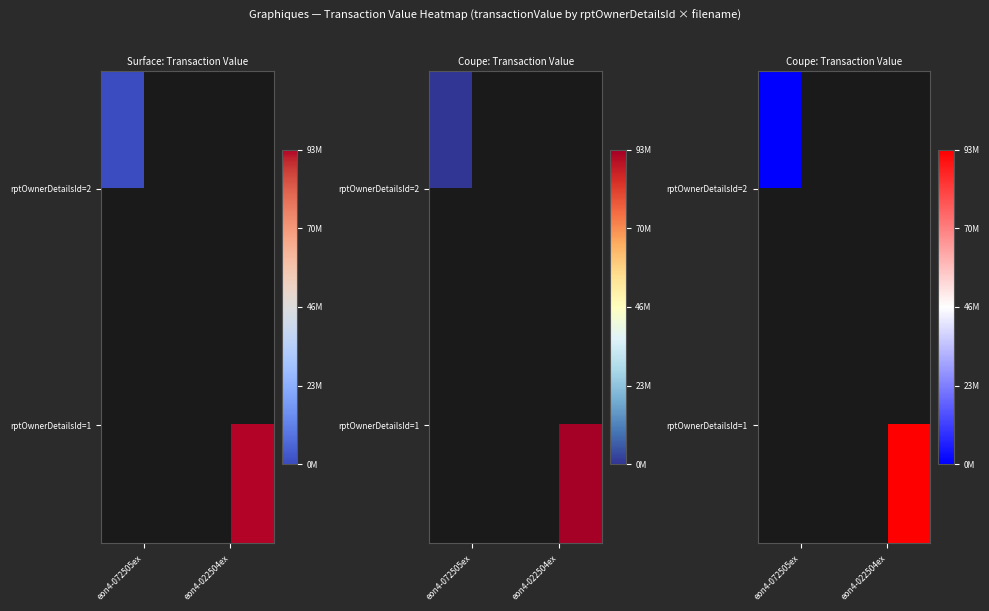

The value of rptOwnerDetailsId=2 at eon4-072505ex is 0.0. True or false?

True